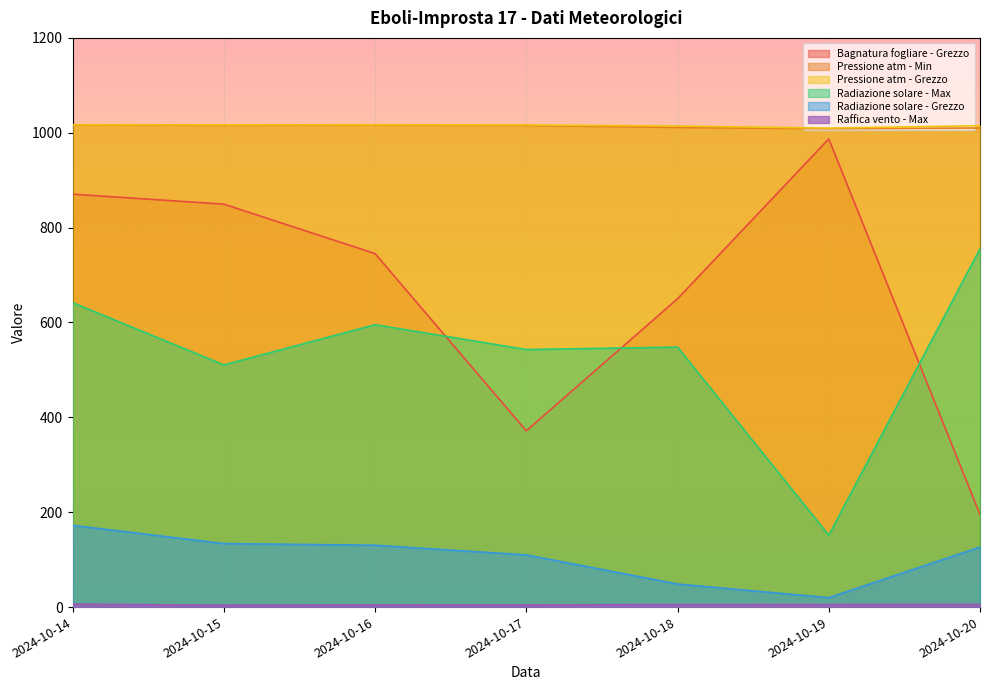

How many lines are shown in the chart?

6